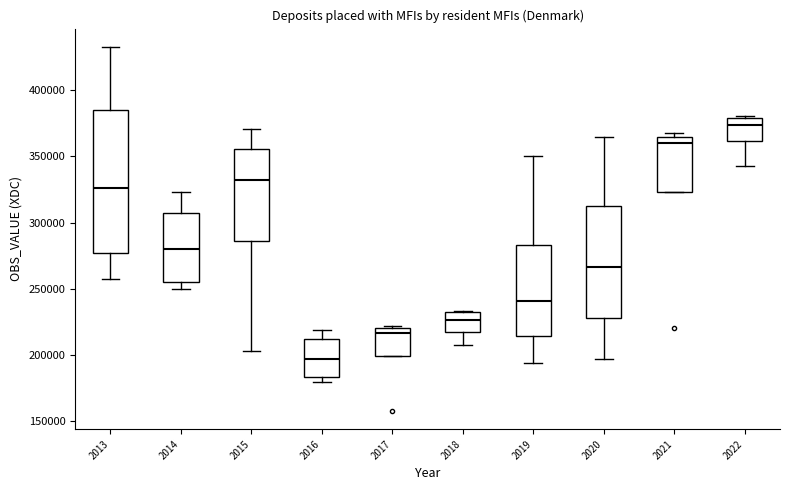

Which box is the tallest, from its lower edge to its upper edge?

2013